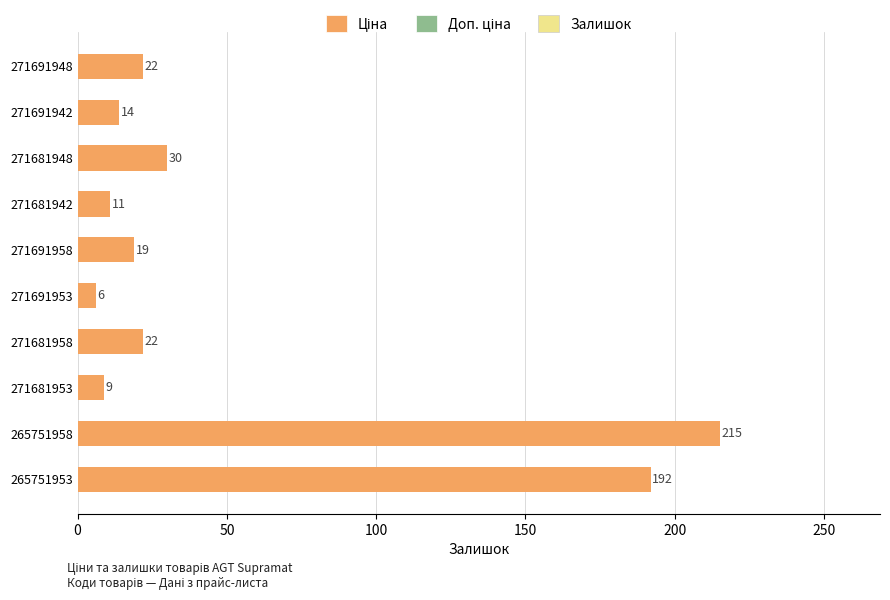

The value at 271681958 is 12. True or false?

False